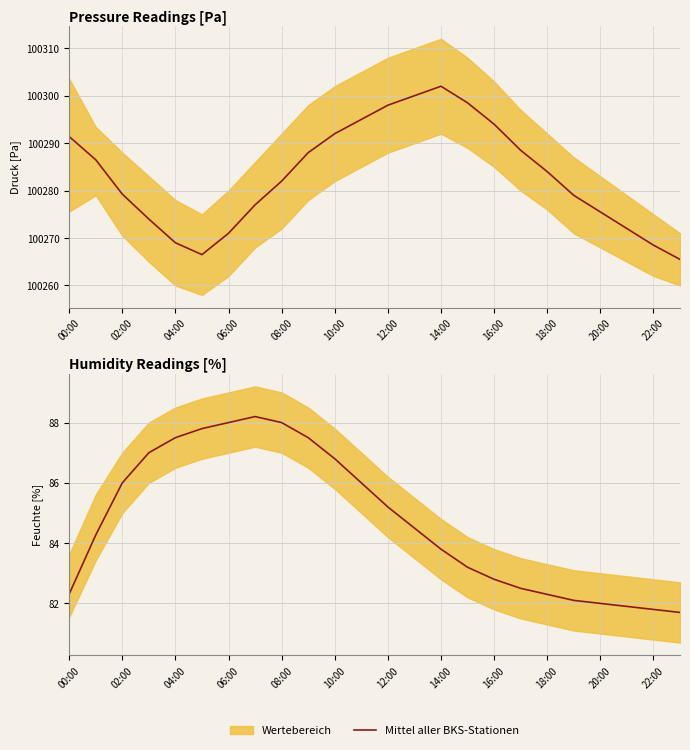

What is the ratio of the value at 16 to the value at 06:00?

1.0